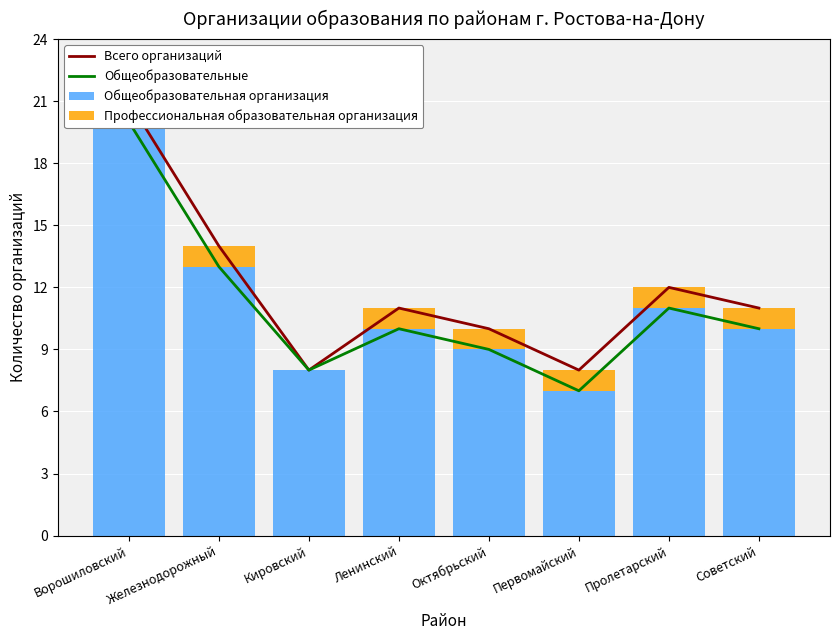

How many values in Профессиональная образовательная организация are above zero?

7